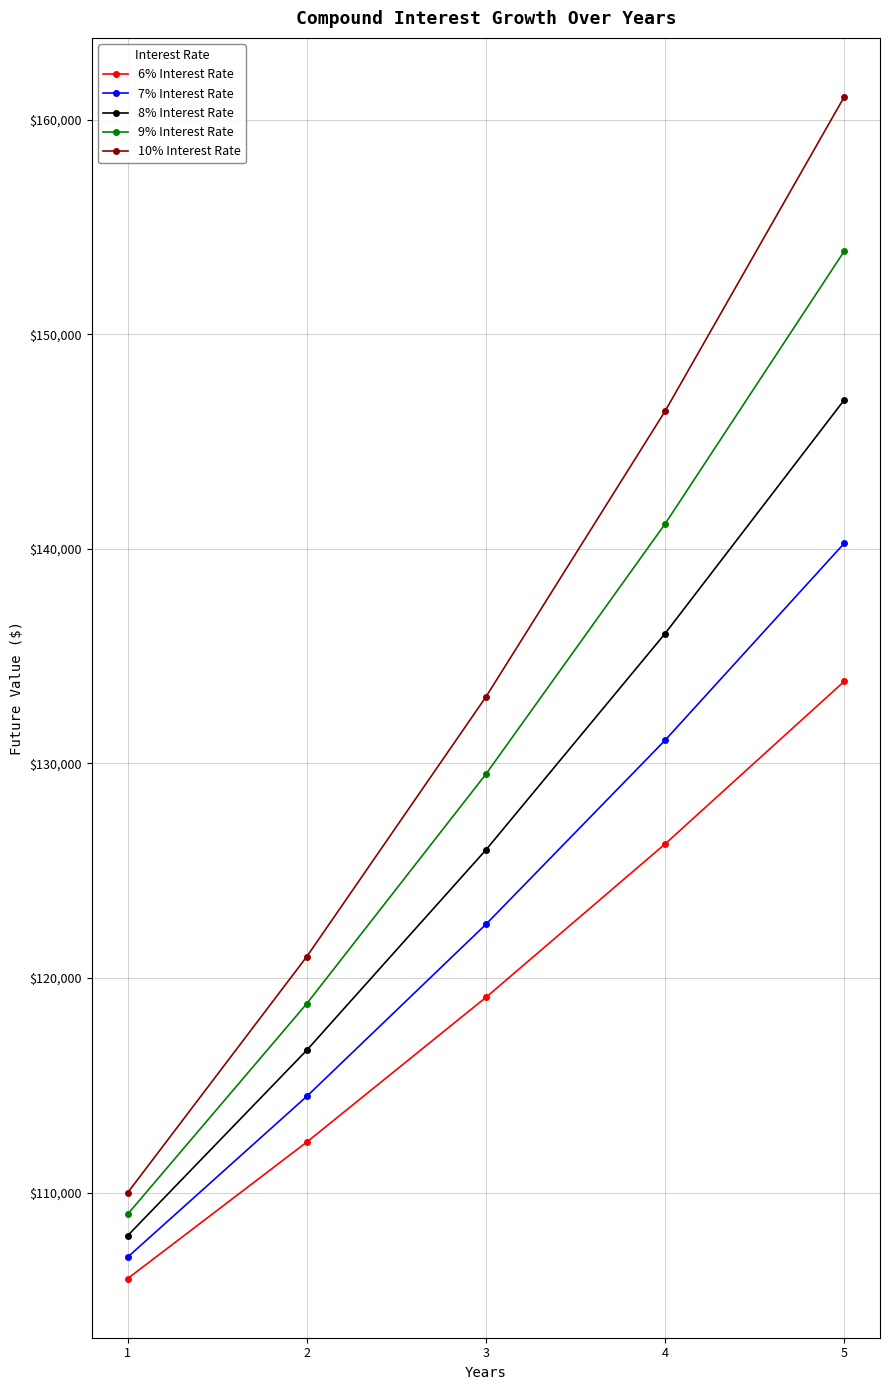

Which category has the highest value in the 7% Interest Rate series?

5